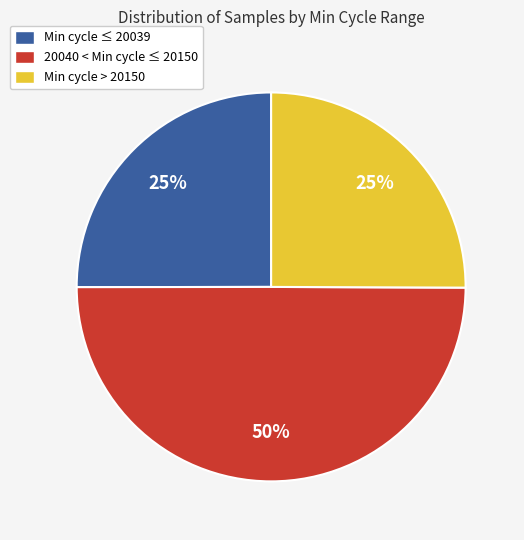

Which category has the biggest portion of the pie?

20040 < Min cycle ≤ 20150